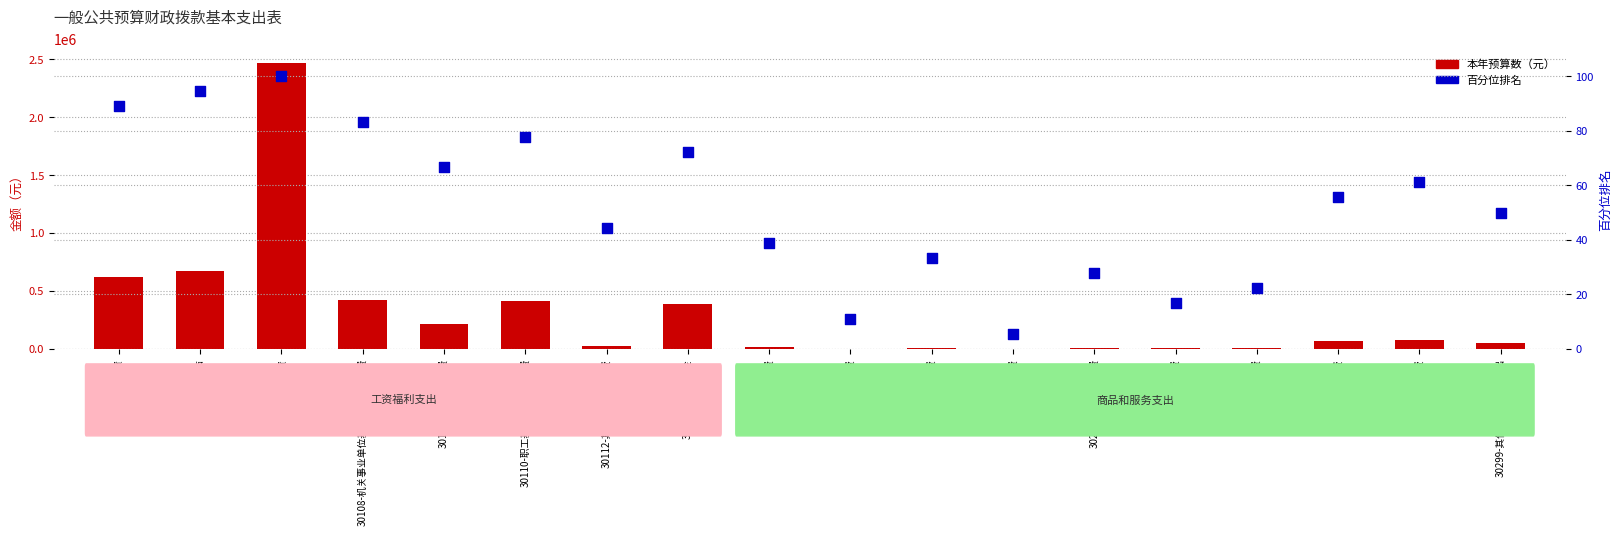

Which series reaches the minimum Y coordinate?

百分位排名